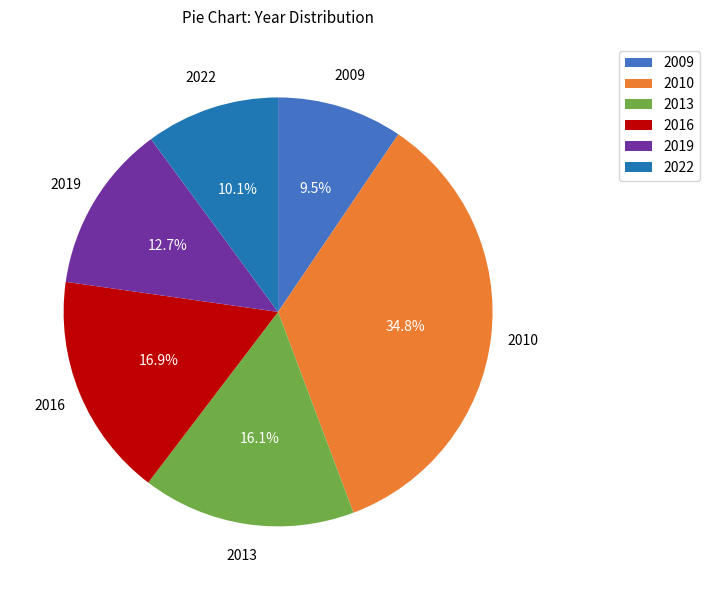

The 2009 slice represents 1% of the pie. True or false?

False